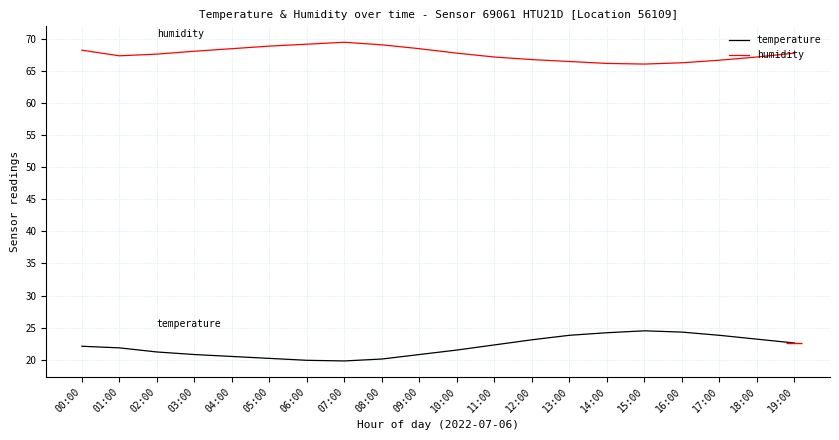

The humidity series shows 113.1 at 14:00. True or false?

False